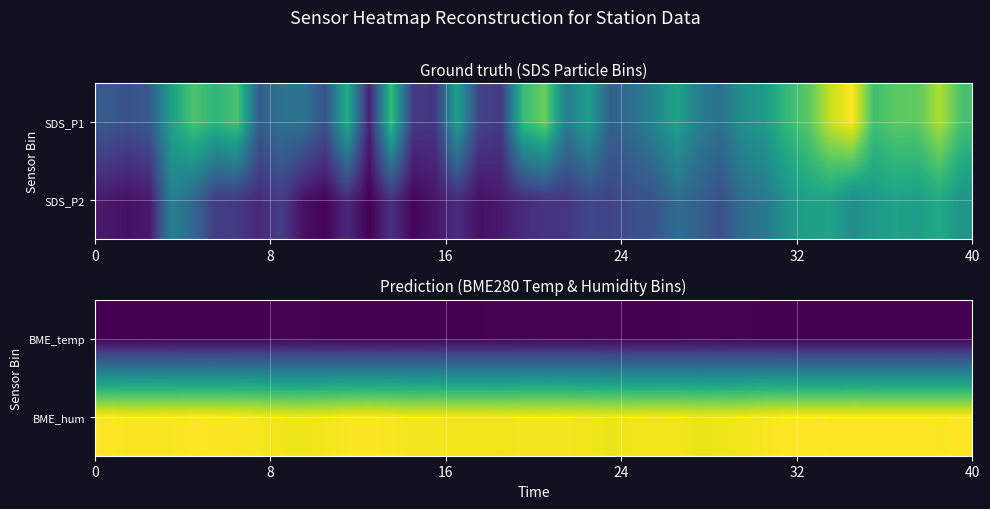

What is the maximum value shown in the chart?

75.5